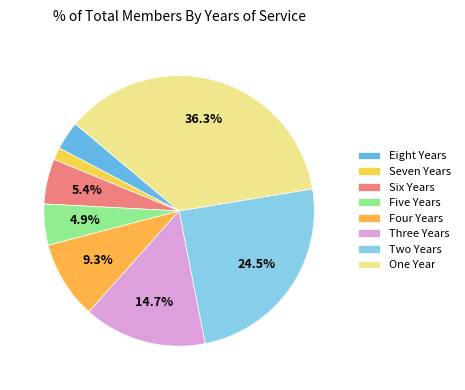

Is it true that Seven Years is 11% of the pie?

False